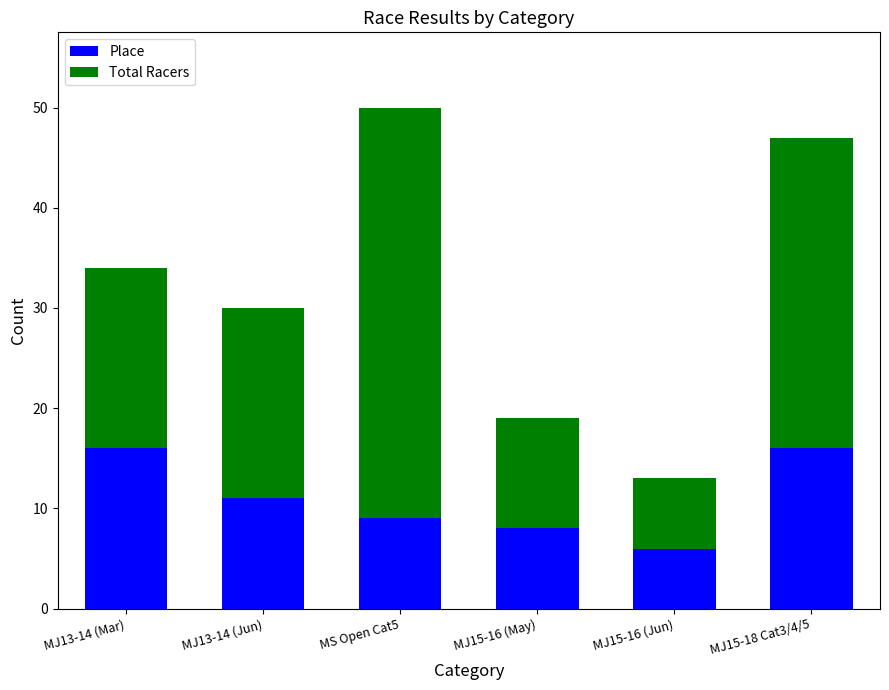

What is the difference between the Place values at MJ13-14 (Mar) and MJ15-16 (May)?

8